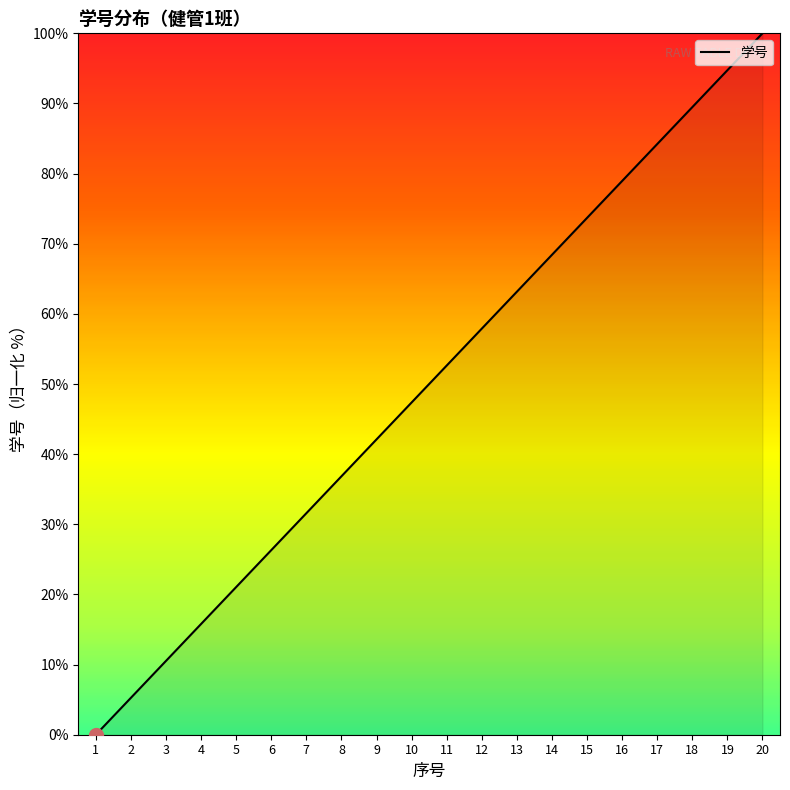

True or false: the data shows 31.6 at 7.

True